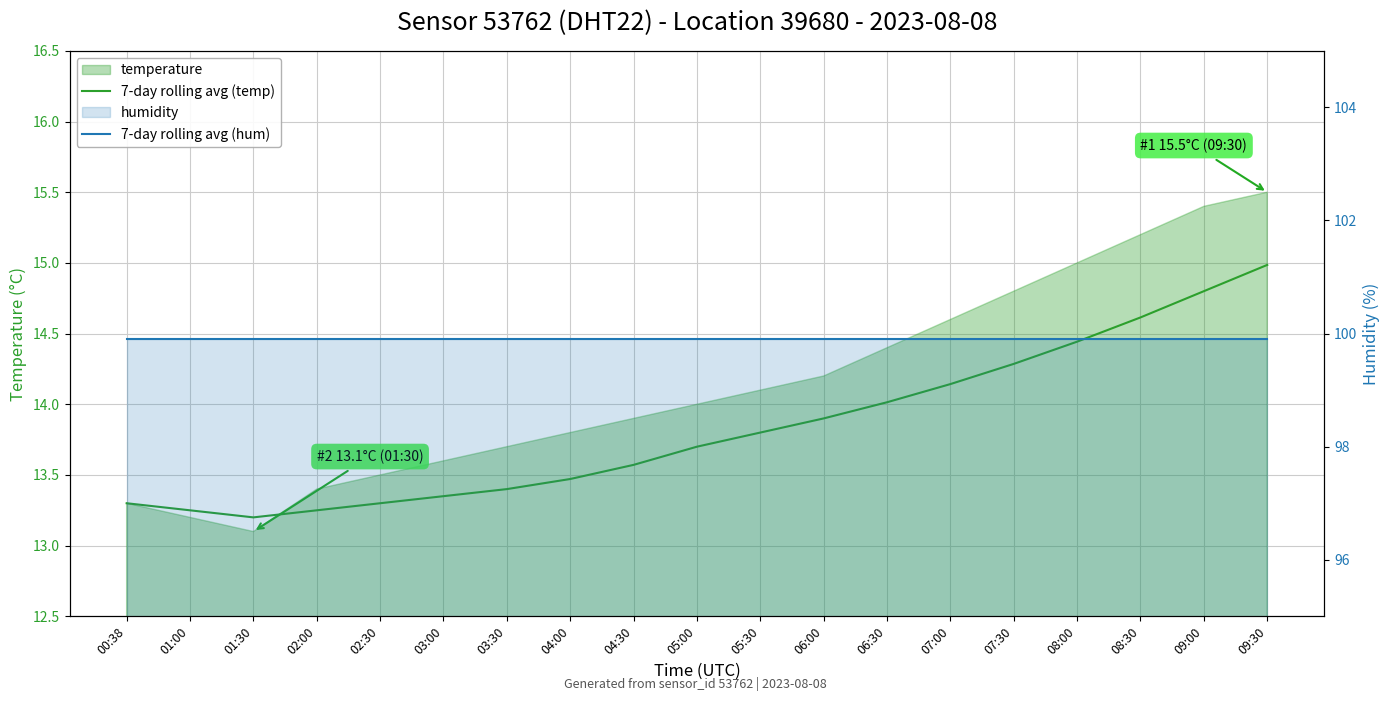

How many lines are shown in the chart?

2